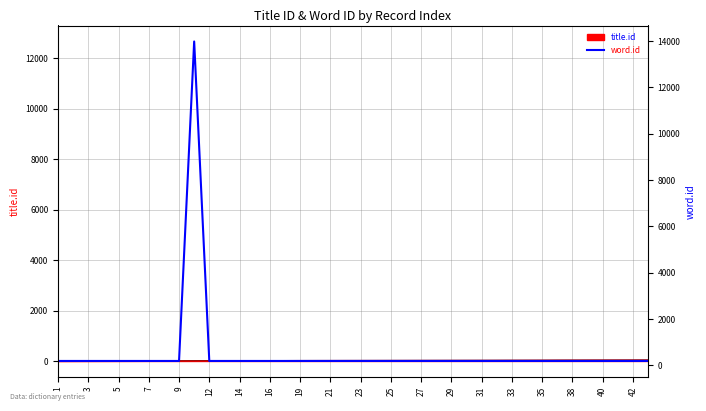

What is the smallest value displayed?

1